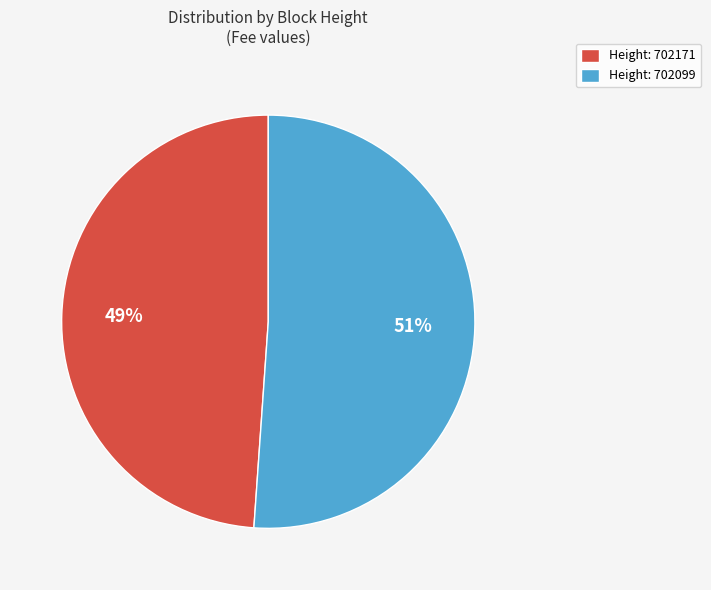

To the nearest percent, what percentage of the pie is Height: 702099?

51%